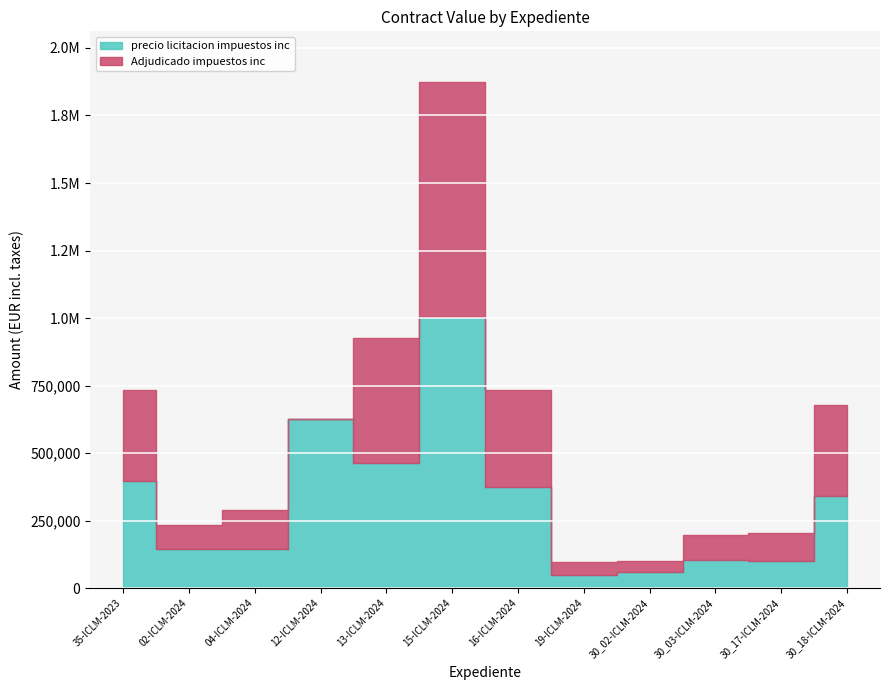

Between 15-ICLM-2024 and 30_18-ICLM-2024, which series saw the biggest shift?

precio licitacion impuestos inc